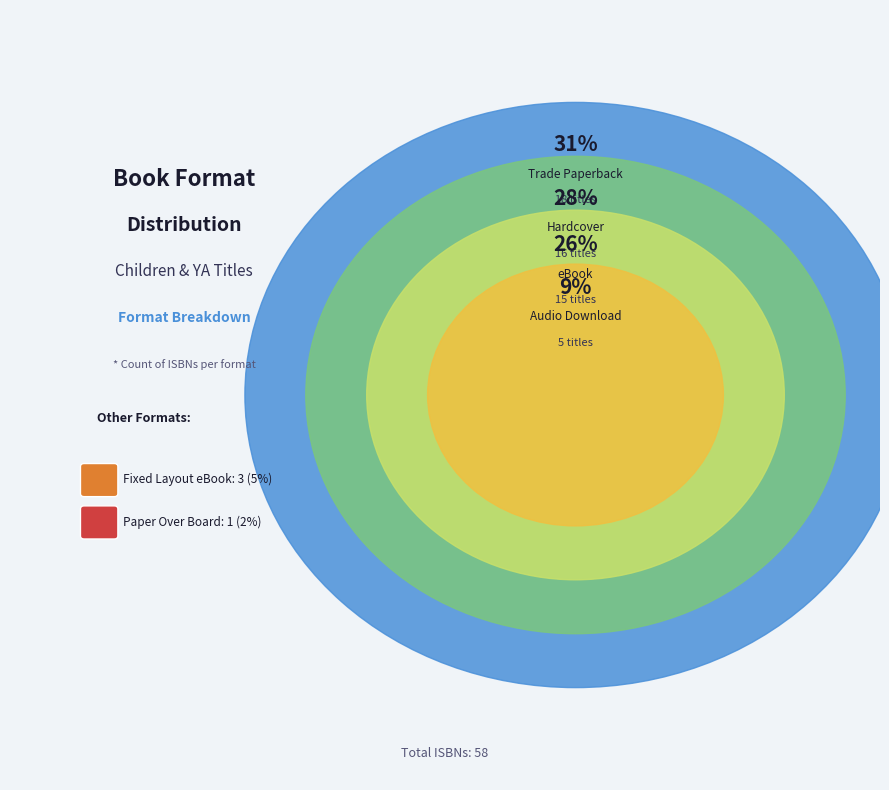

Do Trade Paperback and Fixed Layout eBook together represent more than half of the pie?

No